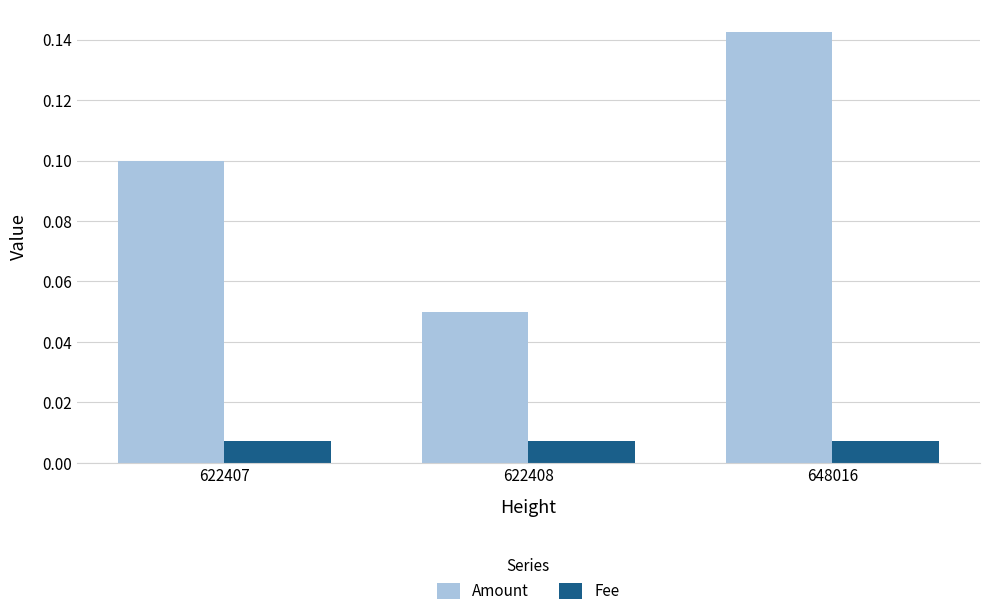

At how many categories does at least one series exceed 0?

3